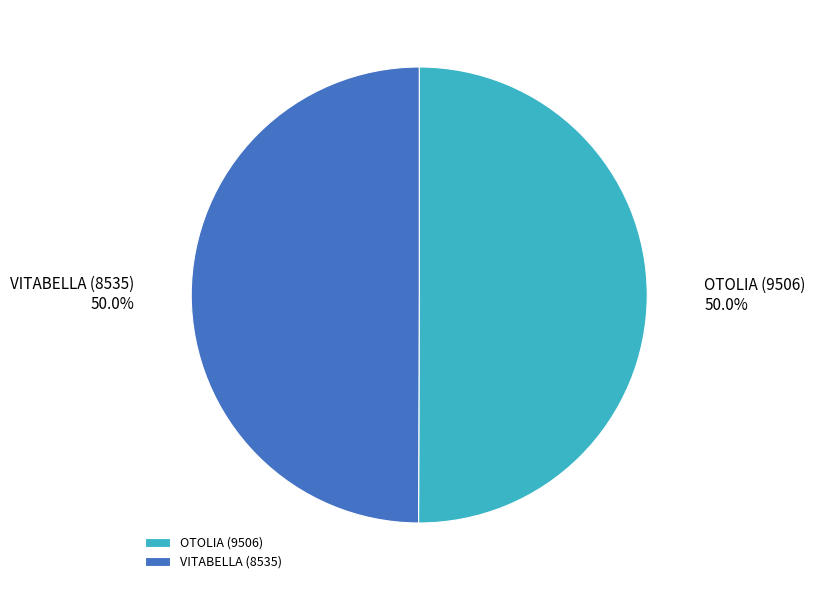

What is the ratio of the value at OTOLIA (9506) to the value at VITABELLA (8535)?

1.0